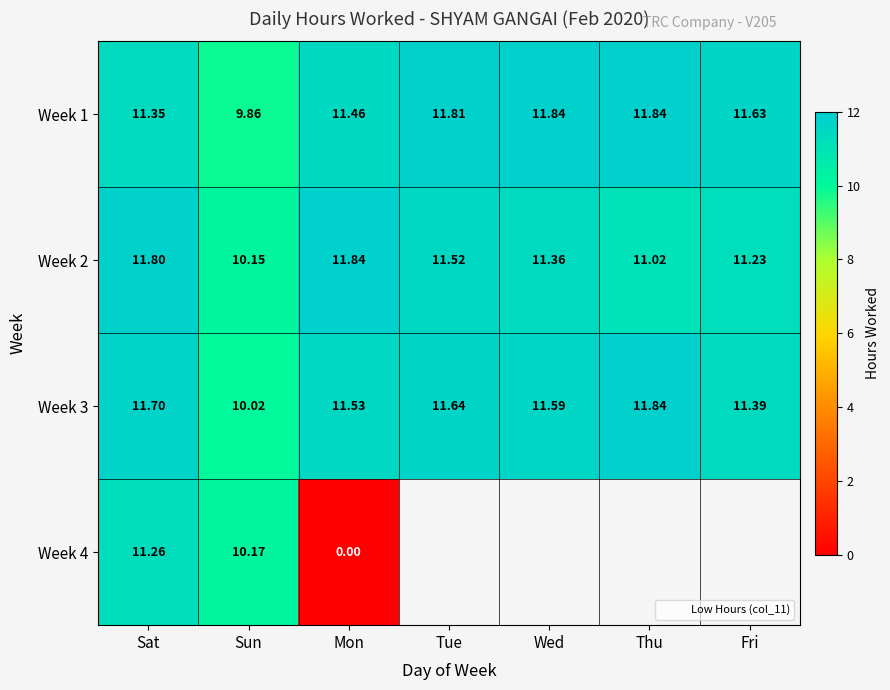

How many series are shown in this chart?

4